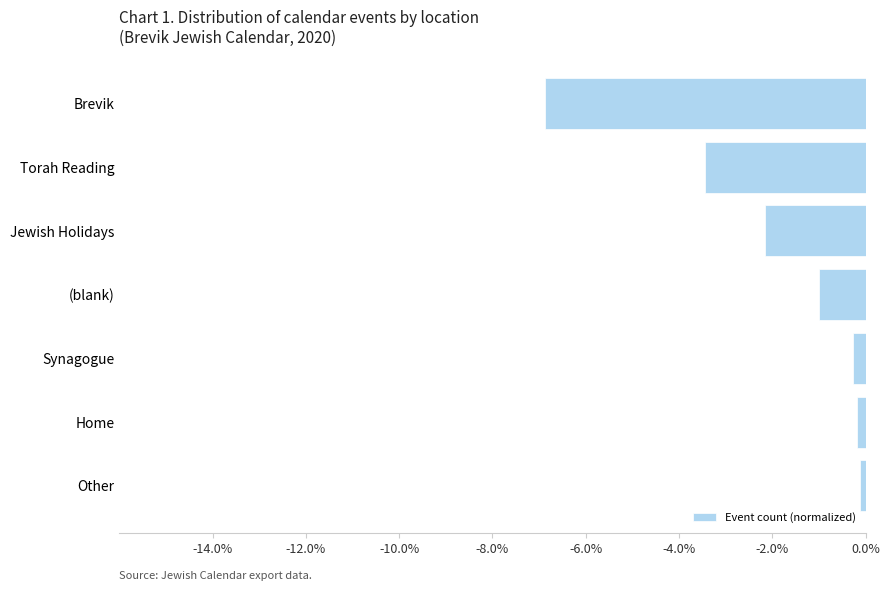

Count the number of data series in this chart.

1